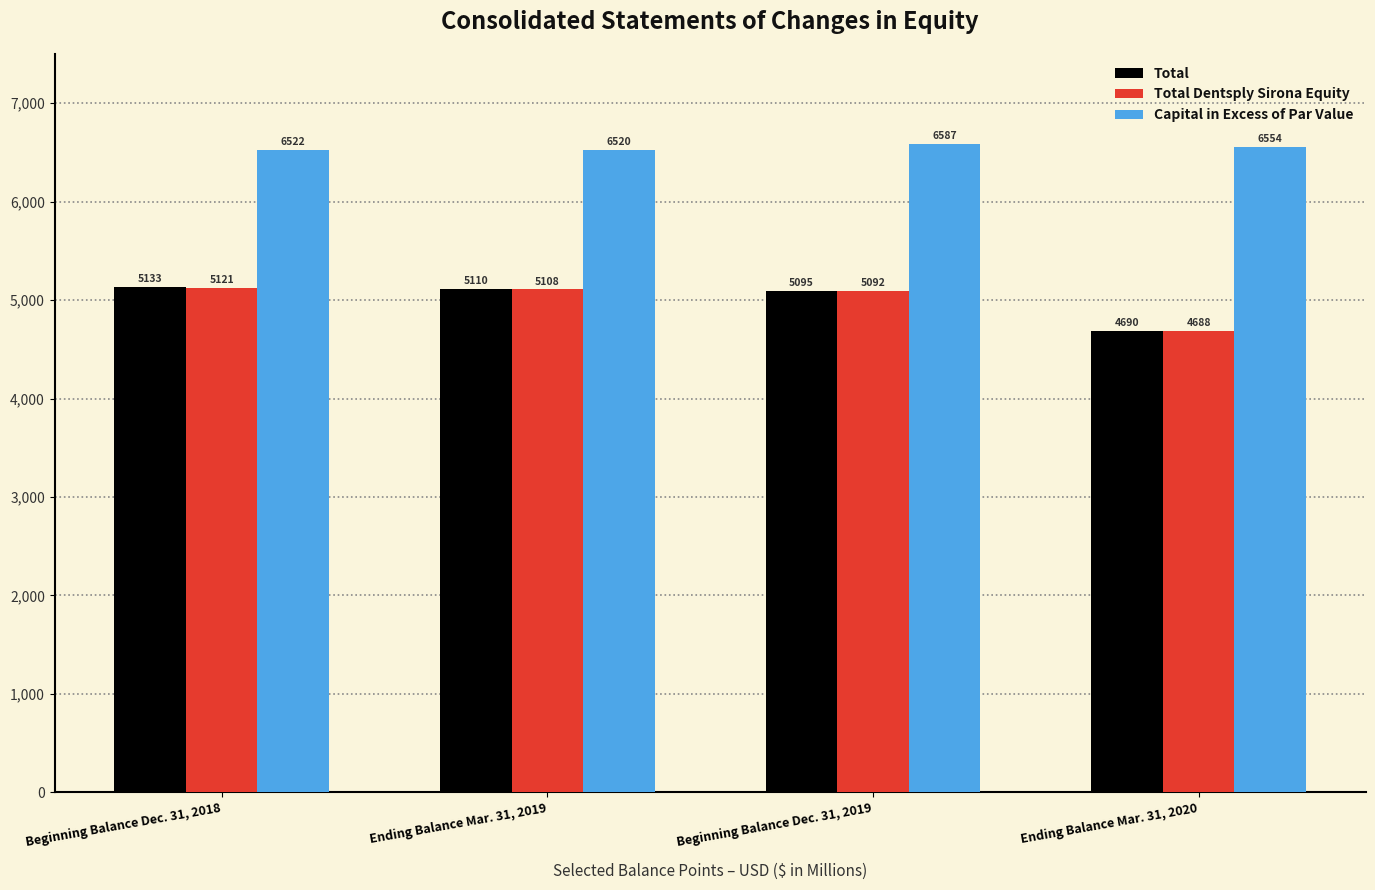

Rank the series by their maximum value, from highest to lowest.

Capital in Excess of Par Value, Total, Total Dentsply Sirona Equity